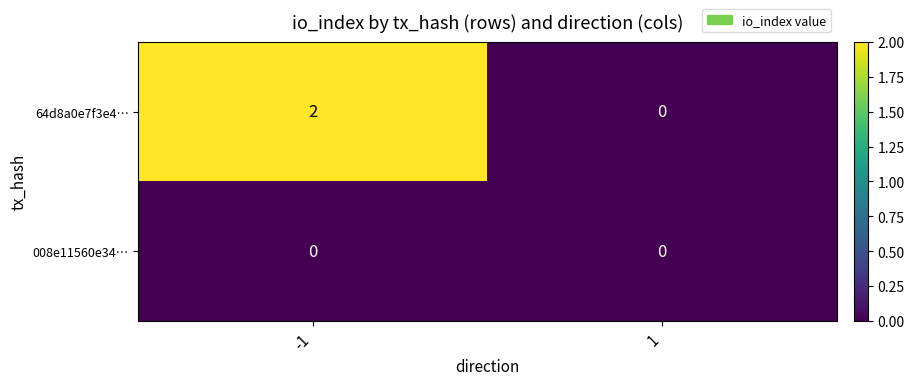

The 64d8a0e7f3e4… series shows 0 at 1. True or false?

True